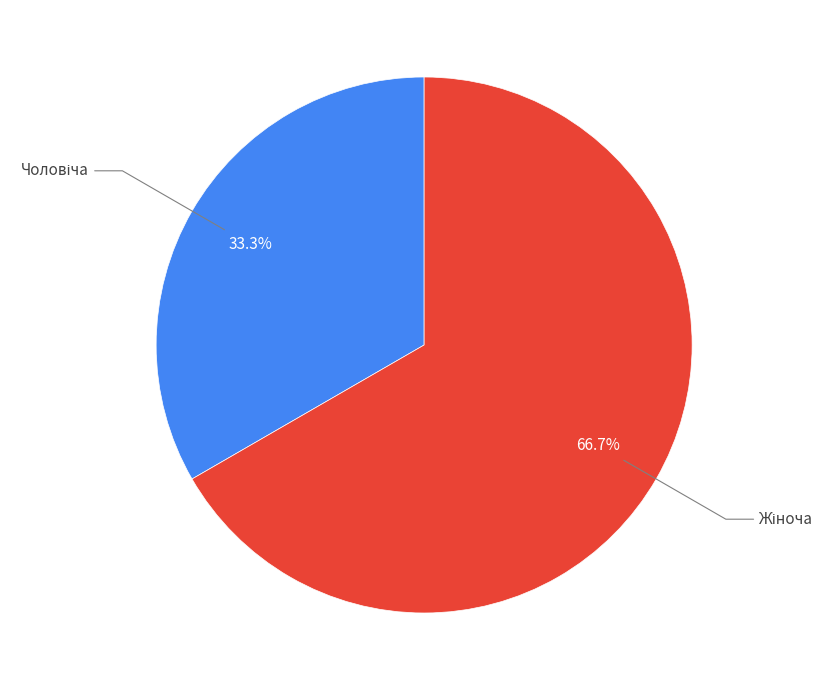

Is there a majority slice in this chart?

Yes